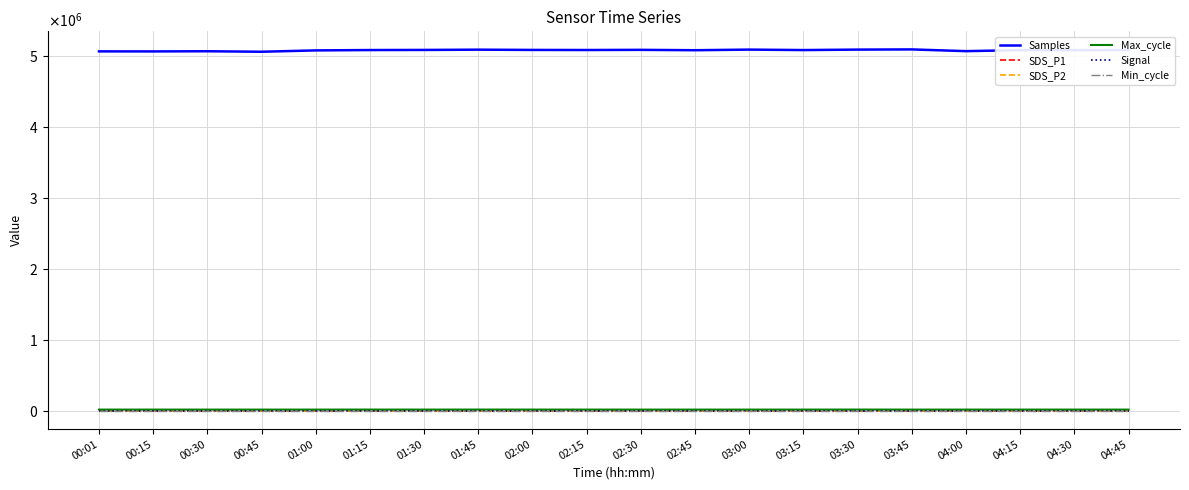

Reading left to right, list all the values displayed in this chart.

Samples: 00:01=5067376.0	00:15=5066779.0	00:30=5069186.0	00:45=5062138.0	01:00=5081054.0	01:15=5086050.0	01:30=5087649.0	01:45=5091452.0	02:00=5087632.0	02:15=5086540.0	02:30=5088908.0	02:45=5083526.0	03:00=5092369.0	03:15=5085787.0	03:30=5092275.0	03:45=5094988.0	04:00=5070548.0	04:15=5085035.0	04:30=5084544.0	04:45=5086540.0
SDS_P1: 00:01=2.9	00:15=3.4	00:30=3.2	00:45=3.0	01:00=3.8	01:15=3.3	01:30=3.6	01:45=4.1	02:00=4.1	02:15=4.1	02:30=3.9	02:45=3.5	03:00=3.7	03:15=4.0	03:30=3.4	03:45=3.6	04:00=4.2	04:15=3.3	04:30=3.3	04:45=4.1
SDS_P2: 00:01=2.4	00:15=2.8	00:30=2.9	00:45=2.8	01:00=2.6	01:15=2.9	01:30=3.3	01:45=3.6	02:00=3.6	02:15=3.5	02:30=3.5	02:45=3.2	03:00=3.4	03:15=3.6	03:30=3.1	03:45=2.9	04:00=3.5	04:15=3.0	04:30=3.0	04:45=3.5
Max_cycle: 00:01=20229.0	00:15=20259.0	00:30=20204.0	00:45=20229.0	01:00=20201.0	01:15=20576.0	01:30=20271.0	01:45=20622.0	02:00=20559.0	02:15=20280.0	02:30=20207.0	02:45=20205.0	03:00=20228.0	03:15=20258.0	03:30=20728.0	03:45=20212.0	04:00=20216.0	04:15=20257.0	04:30=20215.0	04:45=20280.0
Signal: 00:01=-65.0	00:15=-64.0	00:30=-64.0	00:45=-64.0	01:00=-64.0	01:15=-64.0	01:30=-64.0	01:45=-64.0	02:00=-64.0	02:15=-64.0	02:30=-64.0	02:45=-64.0	03:00=-64.0	03:15=-64.0	03:30=-63.0	03:45=-64.0	04:00=-63.0	04:15=-64.0	04:30=-64.0	04:45=-64.0
Min_cycle: 00:01=28.0	00:15=28.0	00:30=28.0	00:45=28.0	01:00=28.0	01:15=28.0	01:30=28.0	01:45=28.0	02:00=28.0	02:15=28.0	02:30=28.0	02:45=28.0	03:00=28.0	03:15=28.0	03:30=28.0	03:45=28.0	04:00=28.0	04:15=28.0	04:30=28.0	04:45=28.0